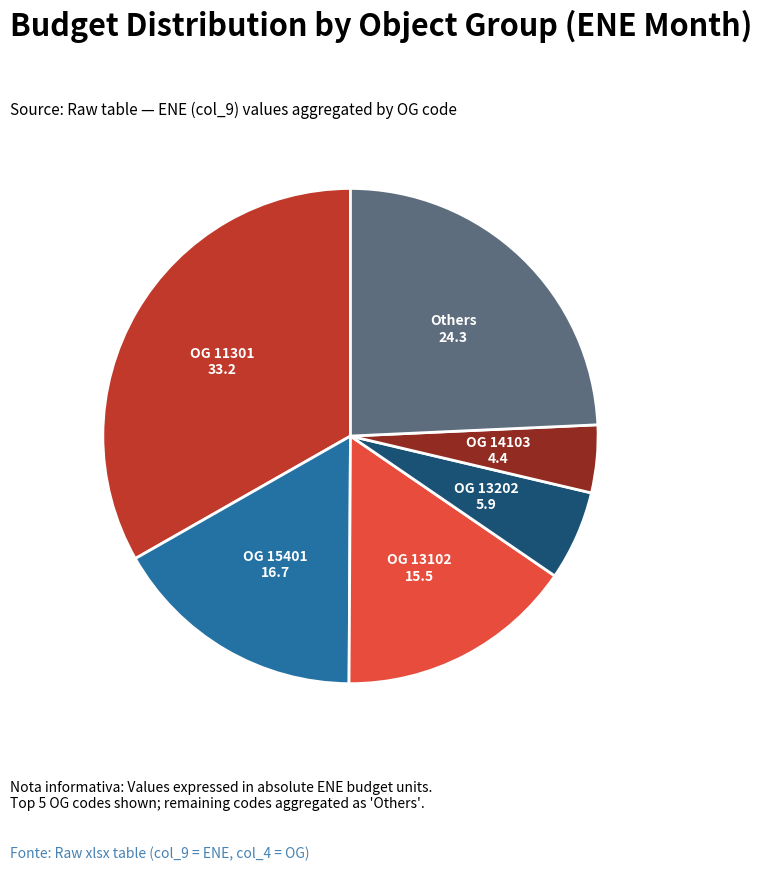

Does any single category account for the majority?

No